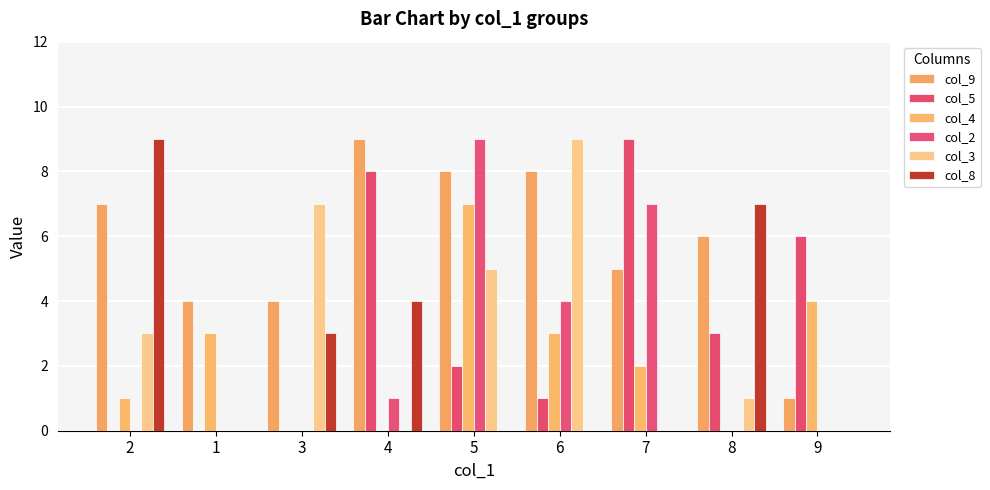

What is the difference between the col_3 values at 8 and 5?

4